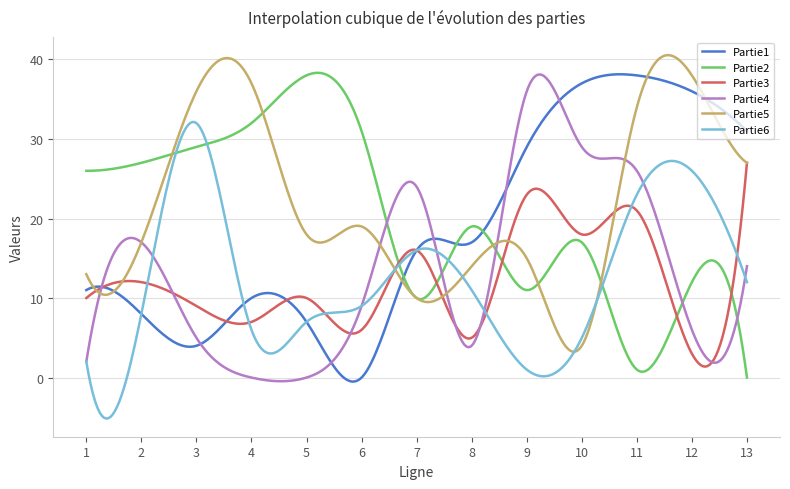

Which series has the largest total across all categories?

Partie5